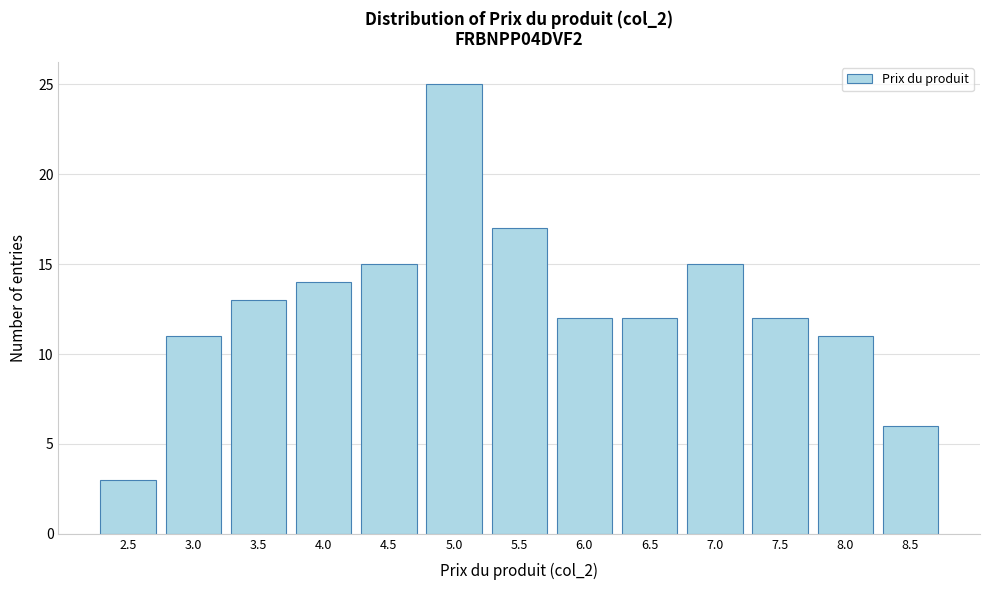

Reading left to right, list all the values displayed in this chart.

3	11	13	14	15	25	17	12	12	15	12	11	6